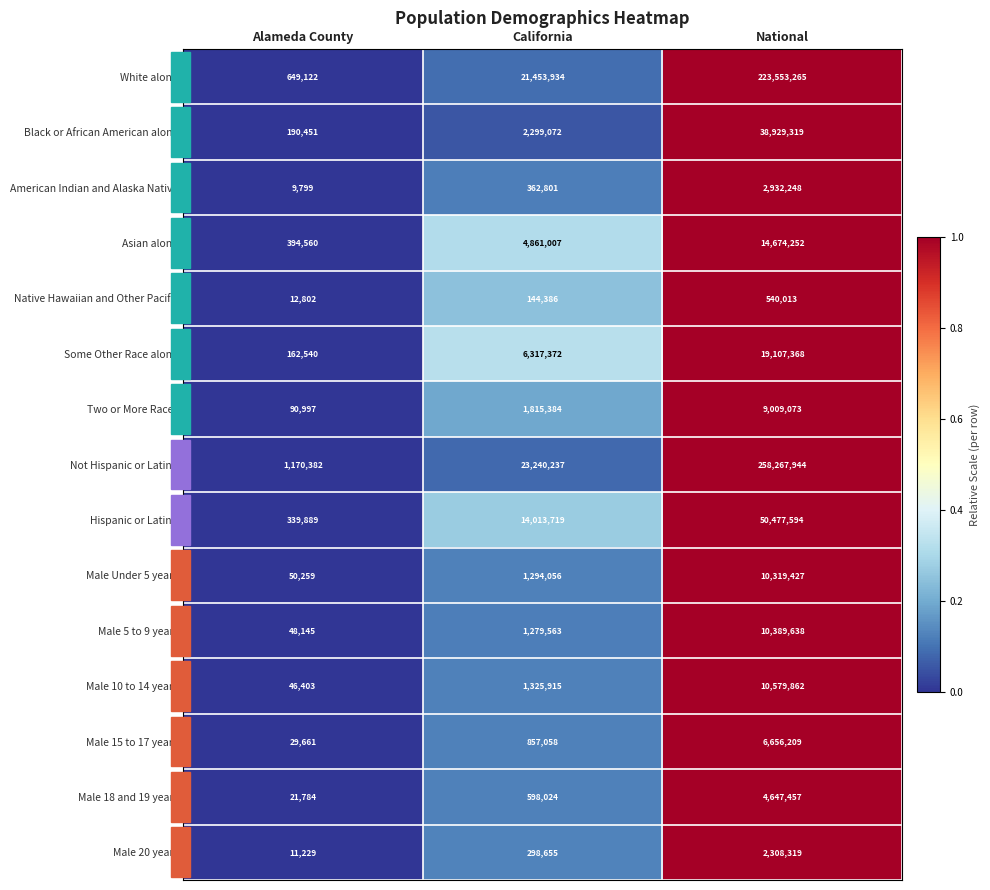

Rank the series by their maximum value, from highest to lowest.

Not Hispanic or Latino, White alone, Hispanic or Latino, Black or African American alone, Some Other Race alone, Asian alone, Male 10 to 14 years, Male 5 to 9 years, Male Under 5 years, Two or More Races, Male 15 to 17 years, Male 18 and 19 years, American Indian and Alaska Native, Male 20 years, Native Hawaiian and Other Pacific